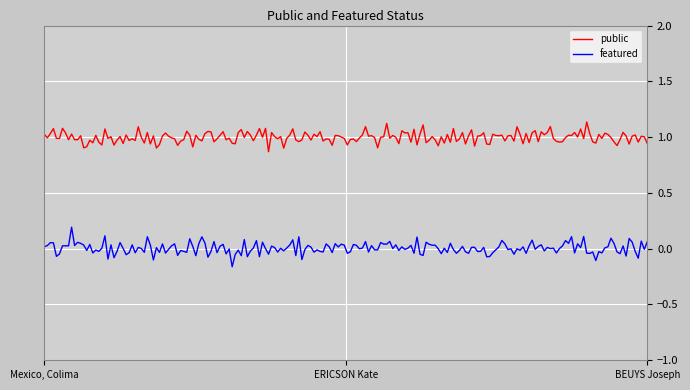

List the series in order of their peak value, highest first.

public, featured